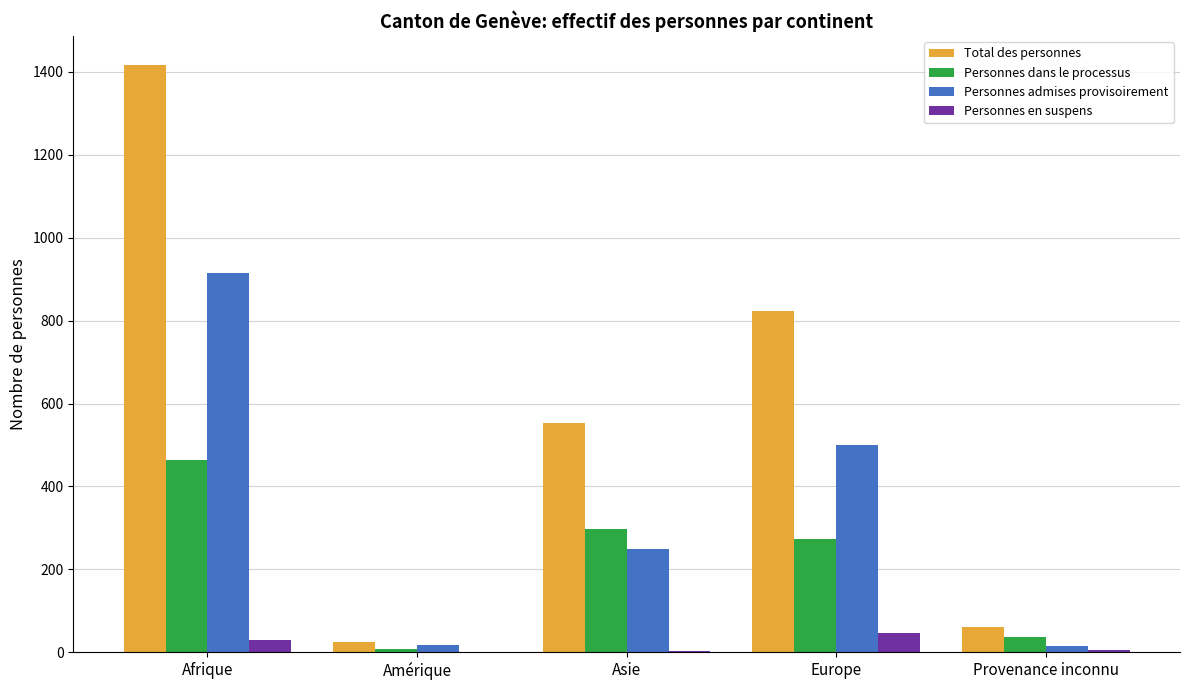

At which label is Total des personnes closest to 720?

Europe